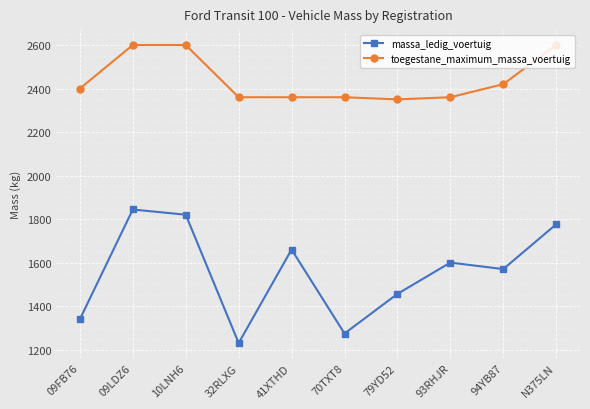

At which label does massa_ledig_voertuig first exceed 1600?

09LDZ6